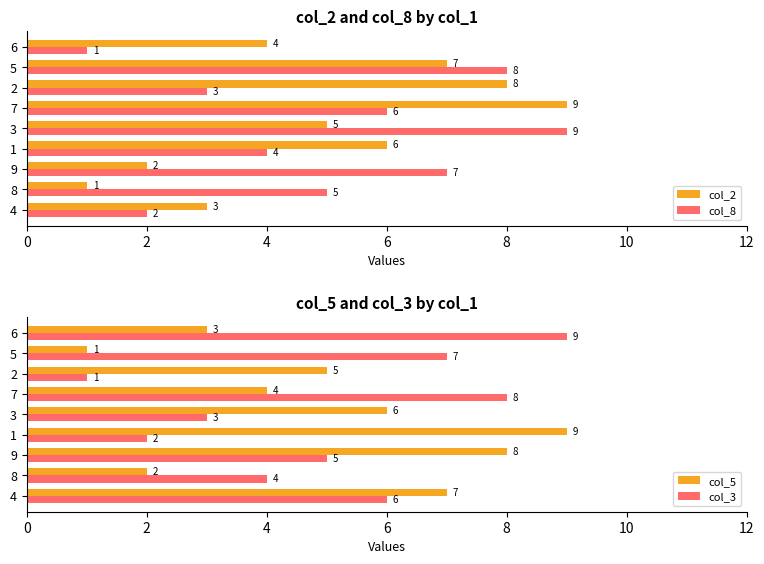

At which label does col_2 reach its minimum?

8